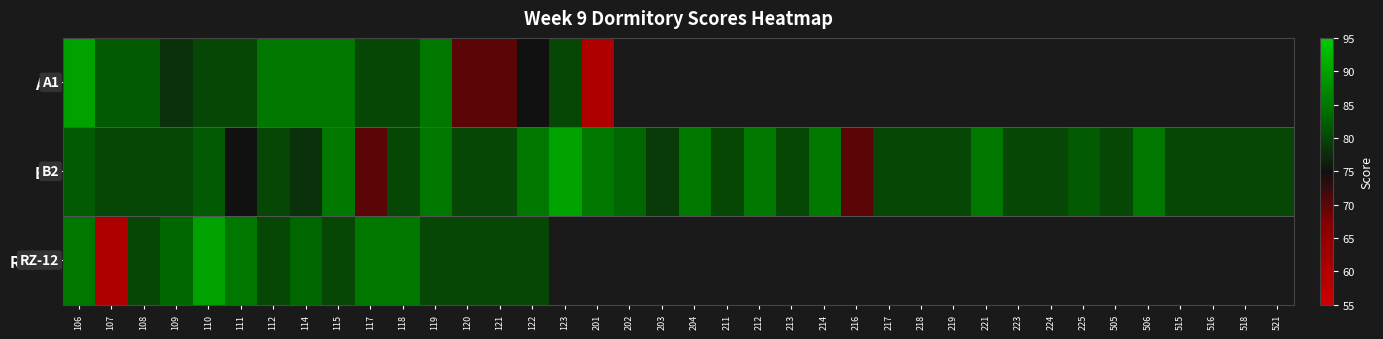

List the labels in order of A1 value, smallest first.

201, 120, 121, 122, 109, 110, 111, 117, 118, 123, 107, 108, 112, 114, 115, 119, 106, 202, 203, 204, 211, 212, 213, 214, 216, 217, 218, 219, 221, 223, 224, 225, 505, 506, 515, 516, 518, 521